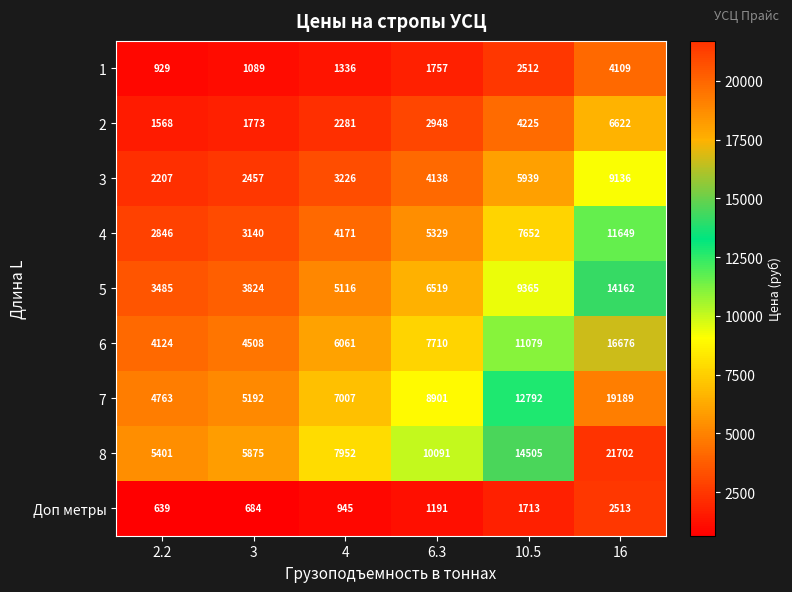

Rank the series by their maximum value, from lowest to highest.

Доп метры, 1, 2, 3, 4, 5, 6, 7, 8